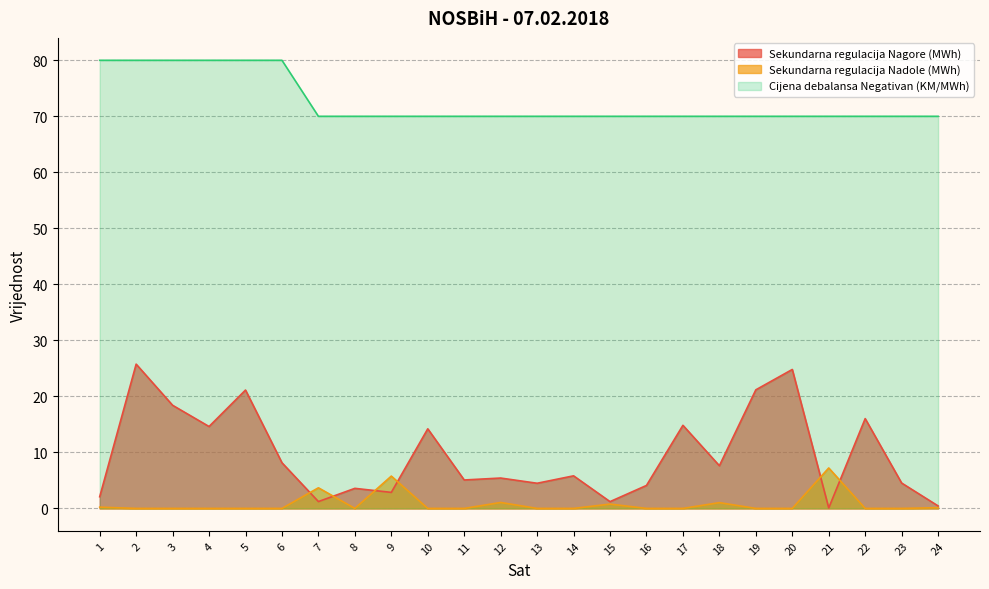

What is the spread (max minus min) of values at 20?

70.0